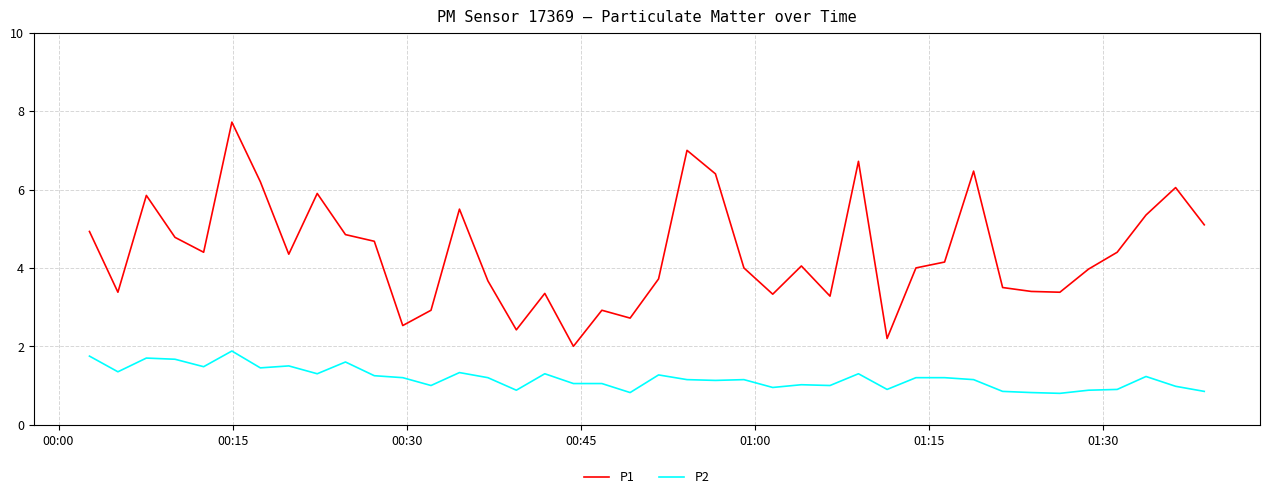

Count the number of data series in this chart.

2